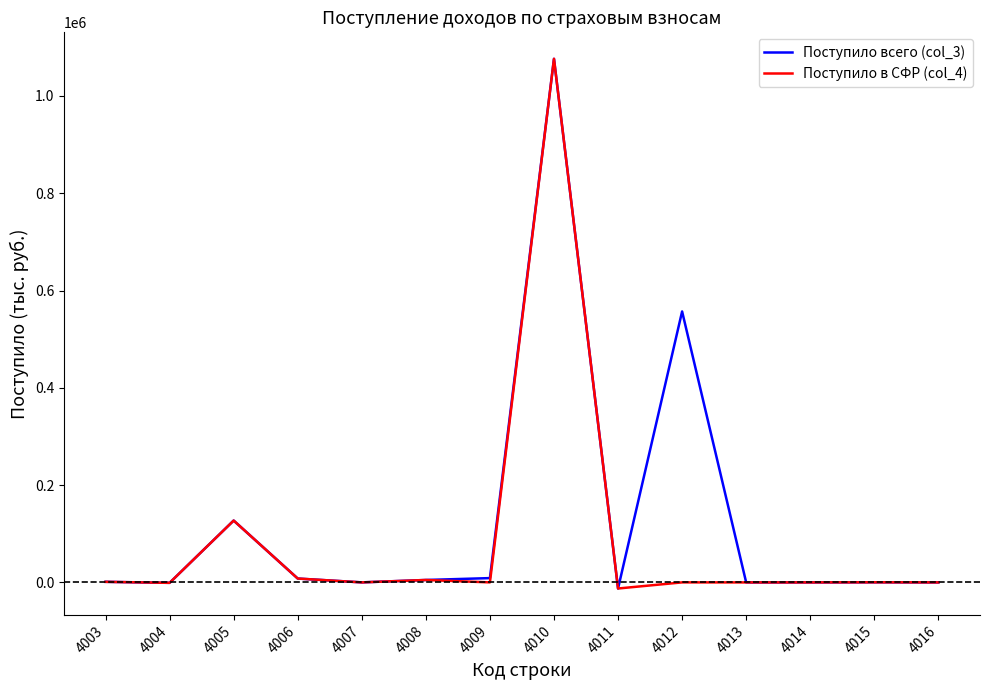

Is the value of Поступило всего (col_3) at 4012 greater than the value of Поступило в СФР (col_4) at 4012?

Yes